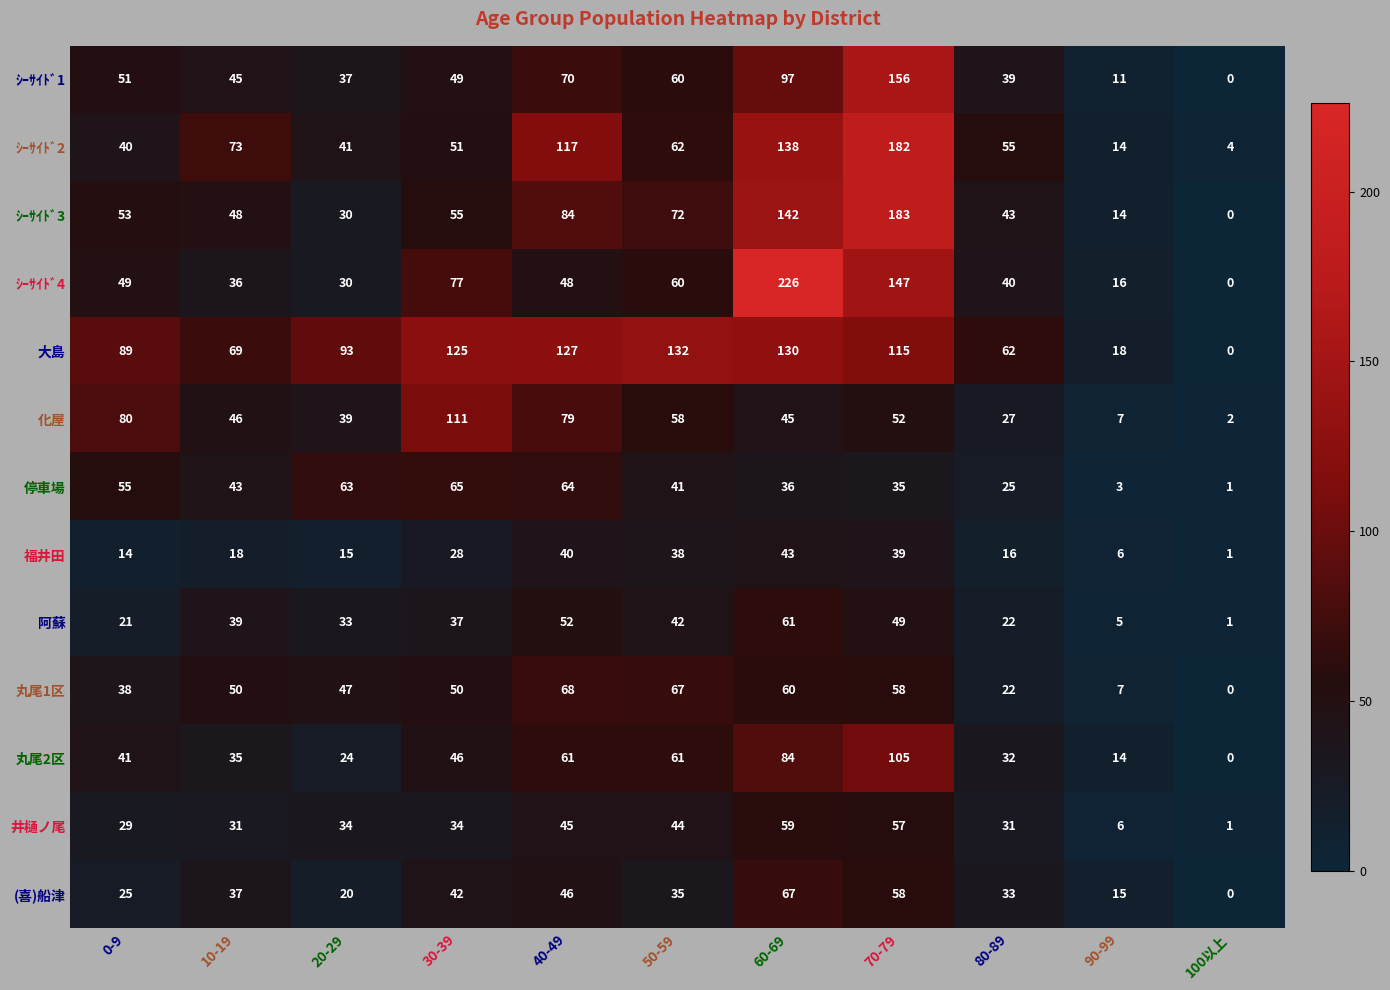

Rank the categories by (喜)船津 value from highest to lowest.

60-69, 70-79, 40-49, 30-39, 10-19, 50-59, 80-89, 0-9, 20-29, 90-99, 100以上